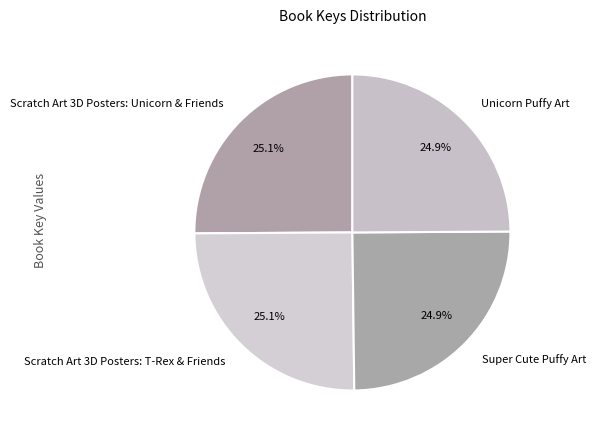

The Scratch Art 3D Posters: Unicorn & Friends slice represents 25% of the pie. True or false?

True